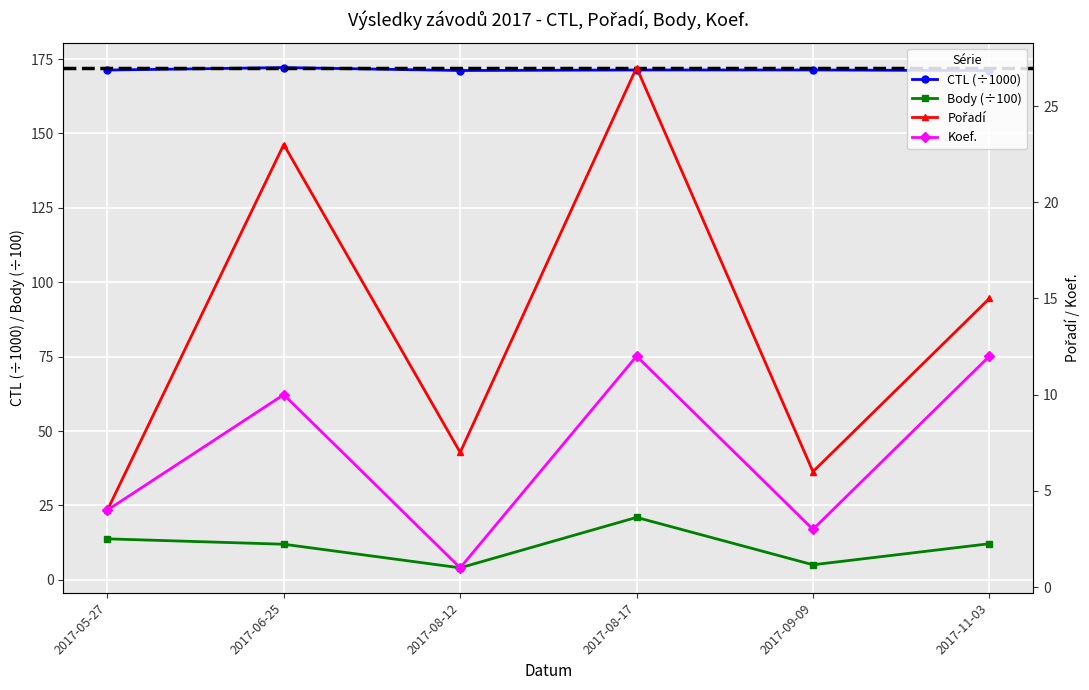

What is the greatest value displayed?

172.1